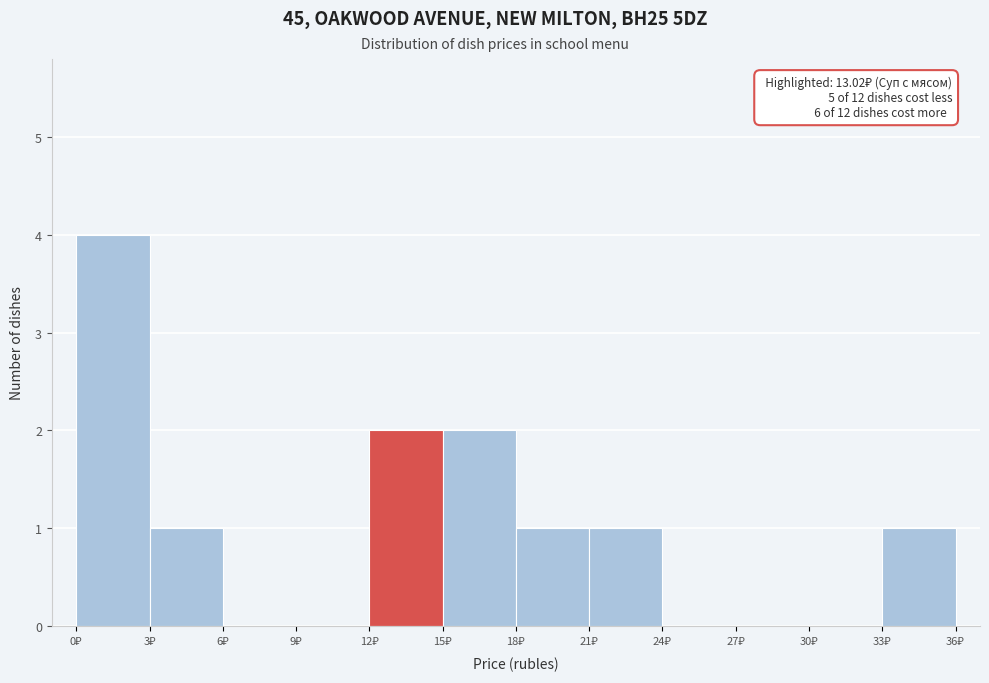

Which range on the x-axis has the tallest bar?

0 to 3